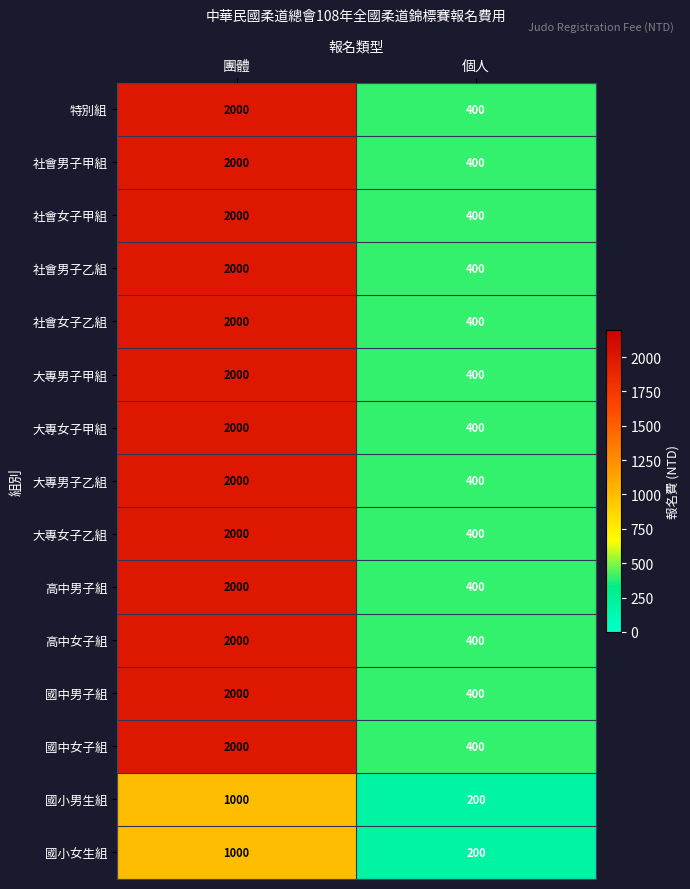

At which category is the sum across all series the highest?

團體